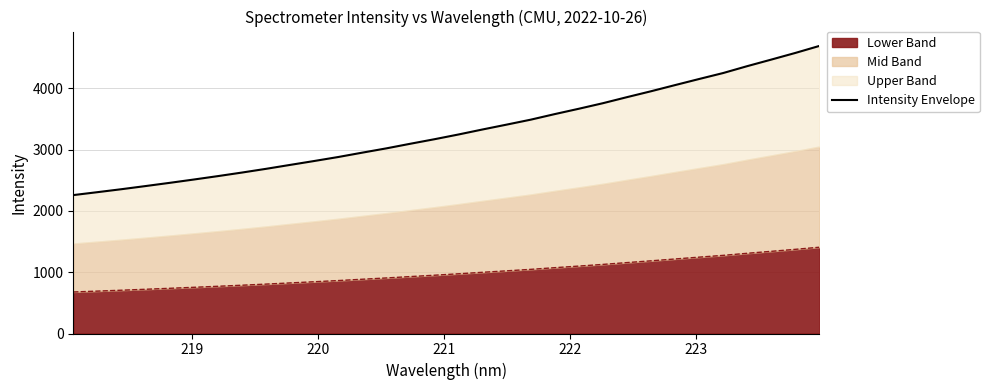

How many lines are shown in the chart?

1